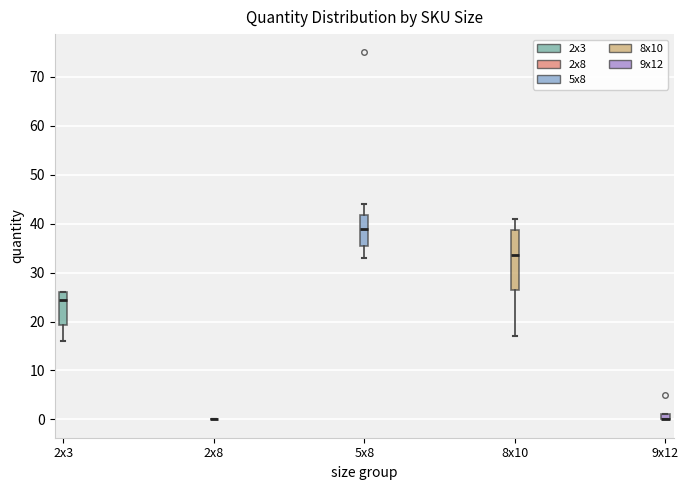

Comparing the boxes themselves (not the whiskers), which one is the tallest?

8x10